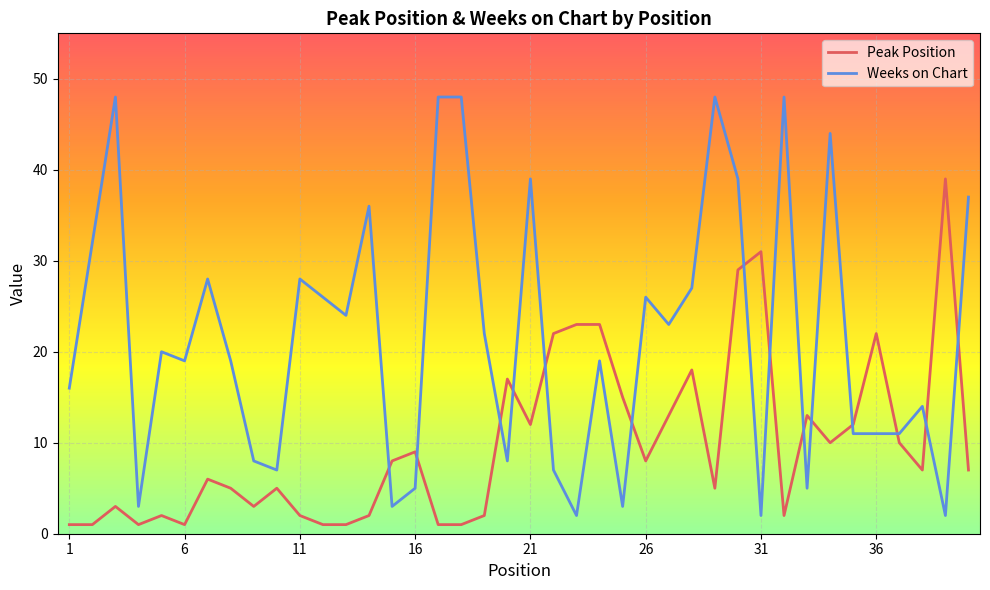

List the series in order of their overall mean, highest first.

Weeks on Chart, Peak Position